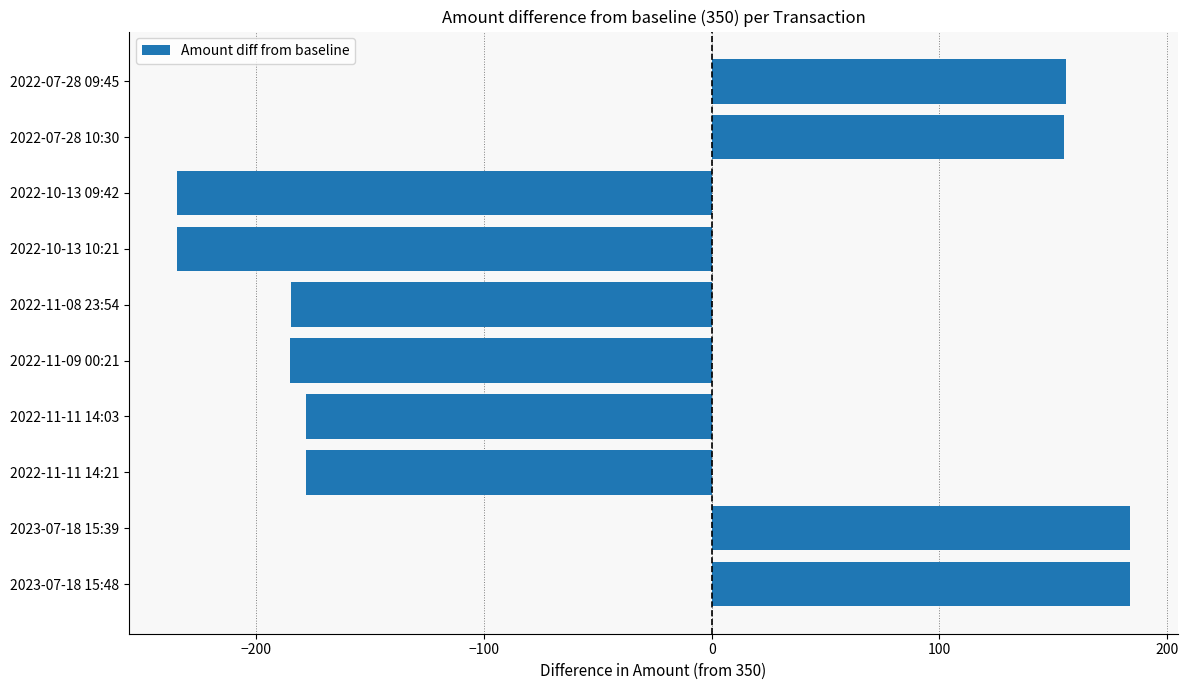

How many positive values are there?

4